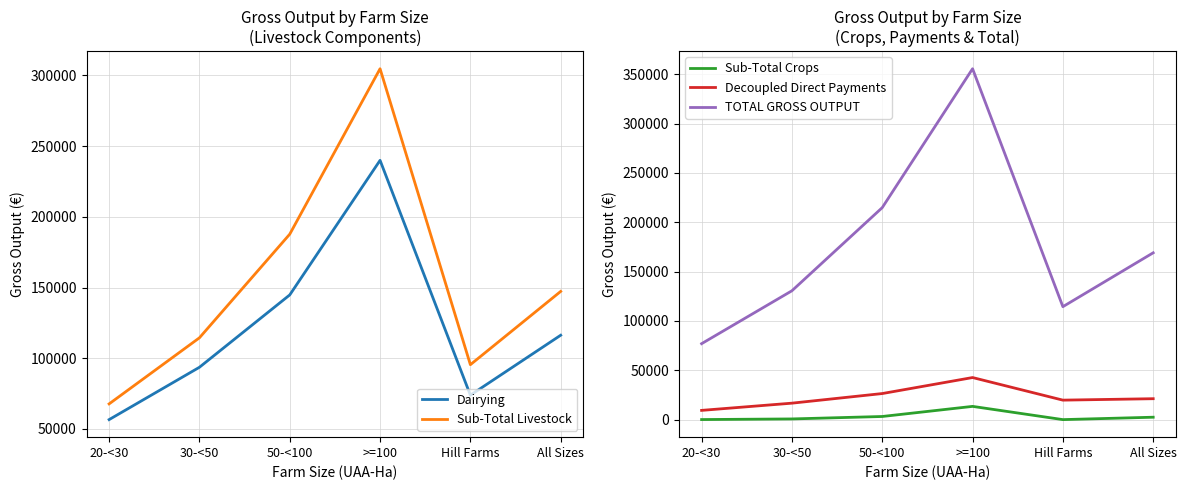

How many interior local peaks does the TOTAL GROSS OUTPUT series have?

1